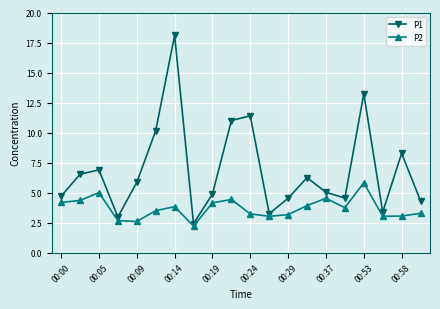

At how many categories does at least one series exceed 9?

5